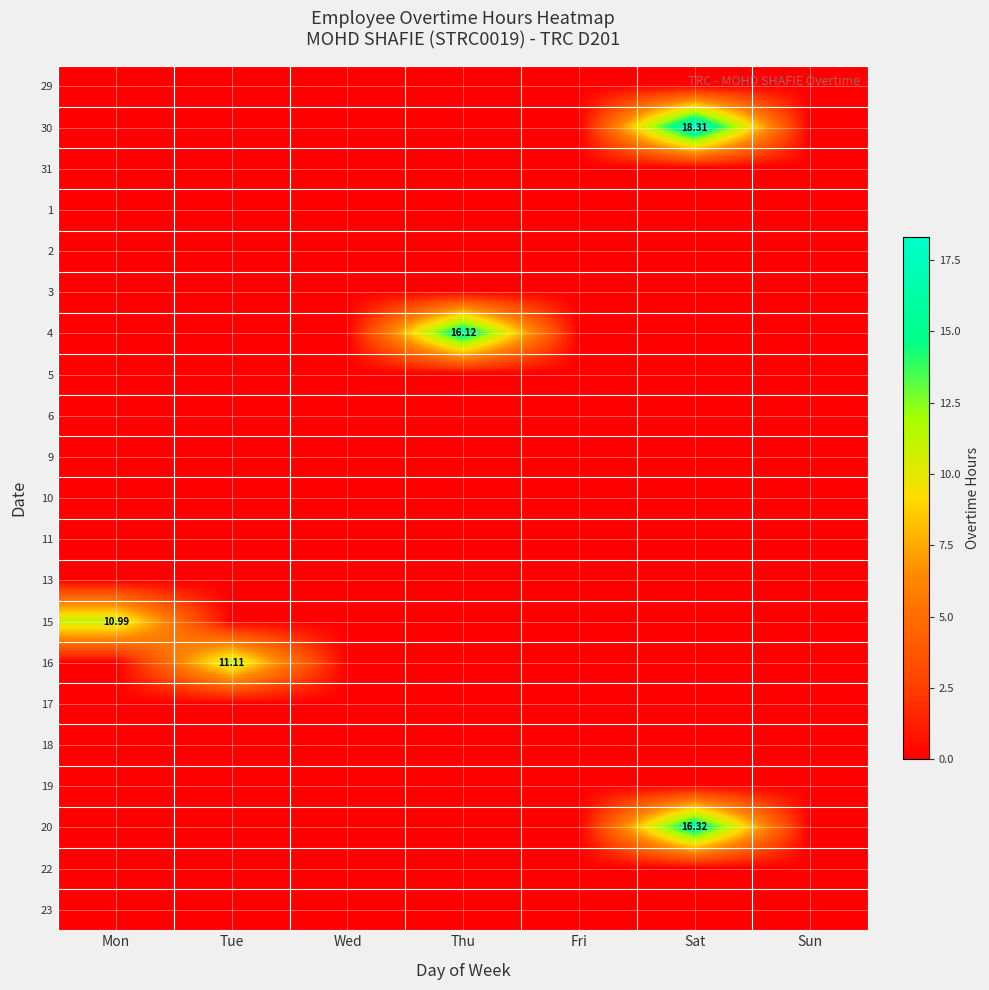

List the labels in order of 15 value, smallest first.

Tue, Wed, Thu, Fri, Sat, Sun, Mon